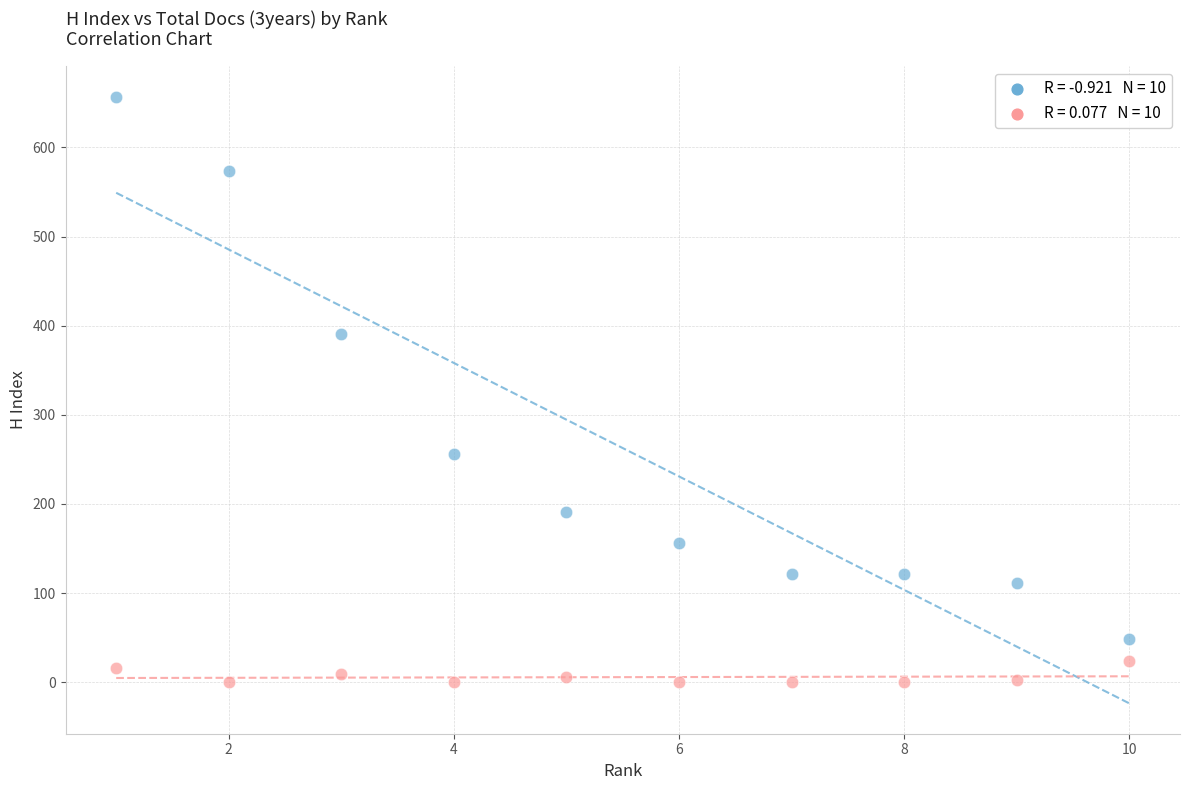

Across all data points, what is the range of X values (max minus min)?

9